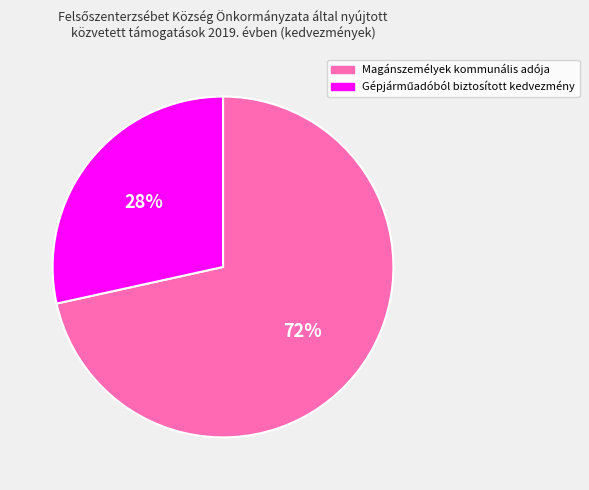

To the nearest percent, what is the average slice percentage?

50%